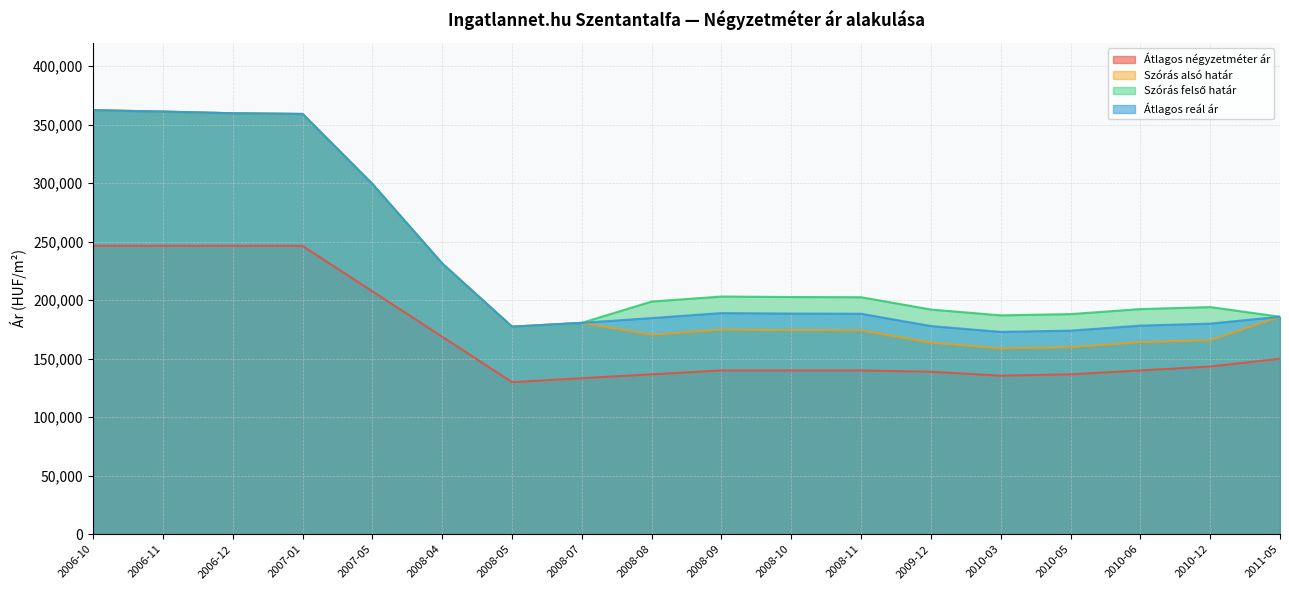

What is the highest value of the Szórás felső határ series?

362394